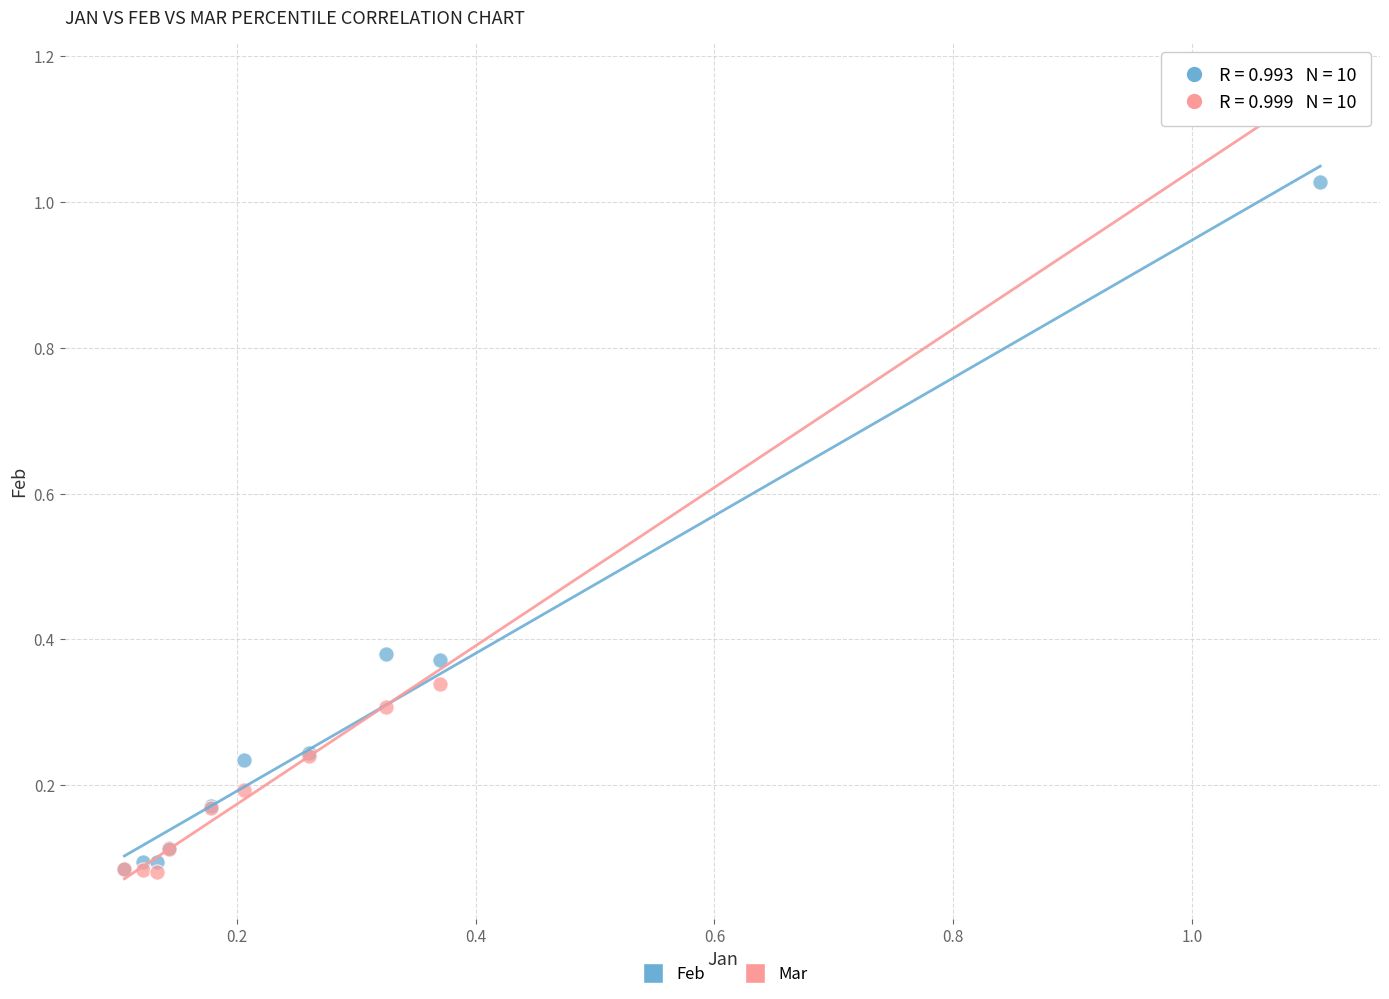

Which series has the largest Y range (max minus min)?

Mar